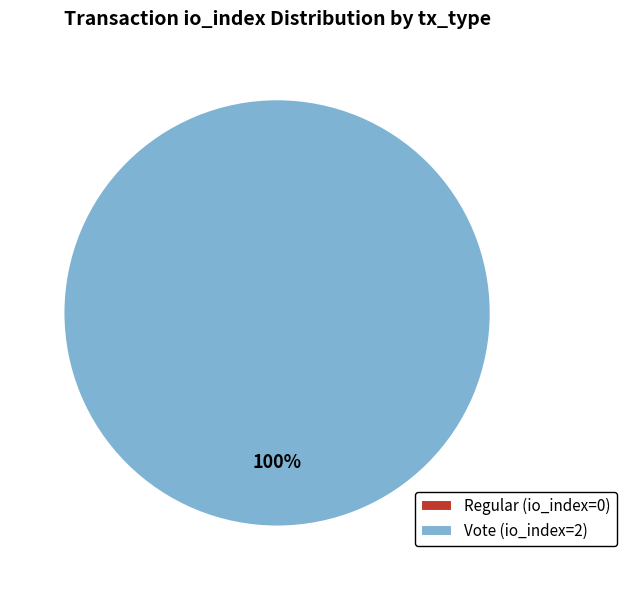

Rank the categories by value from highest to lowest.

Vote (io_index=2), Regular (io_index=0)